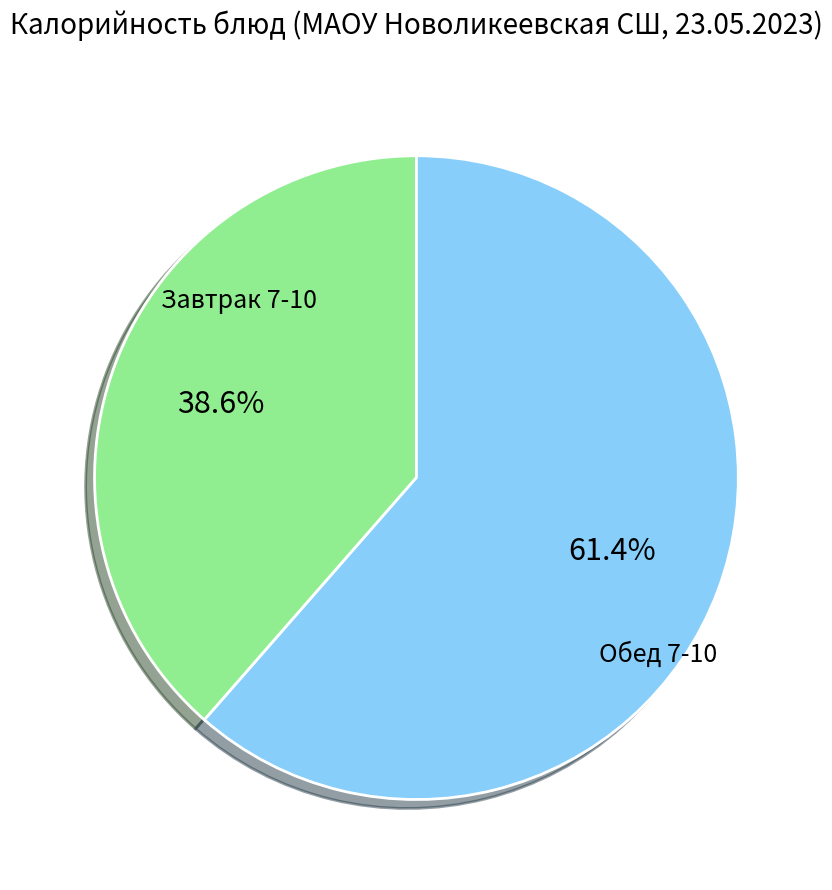

Does any single category account for the majority?

Yes